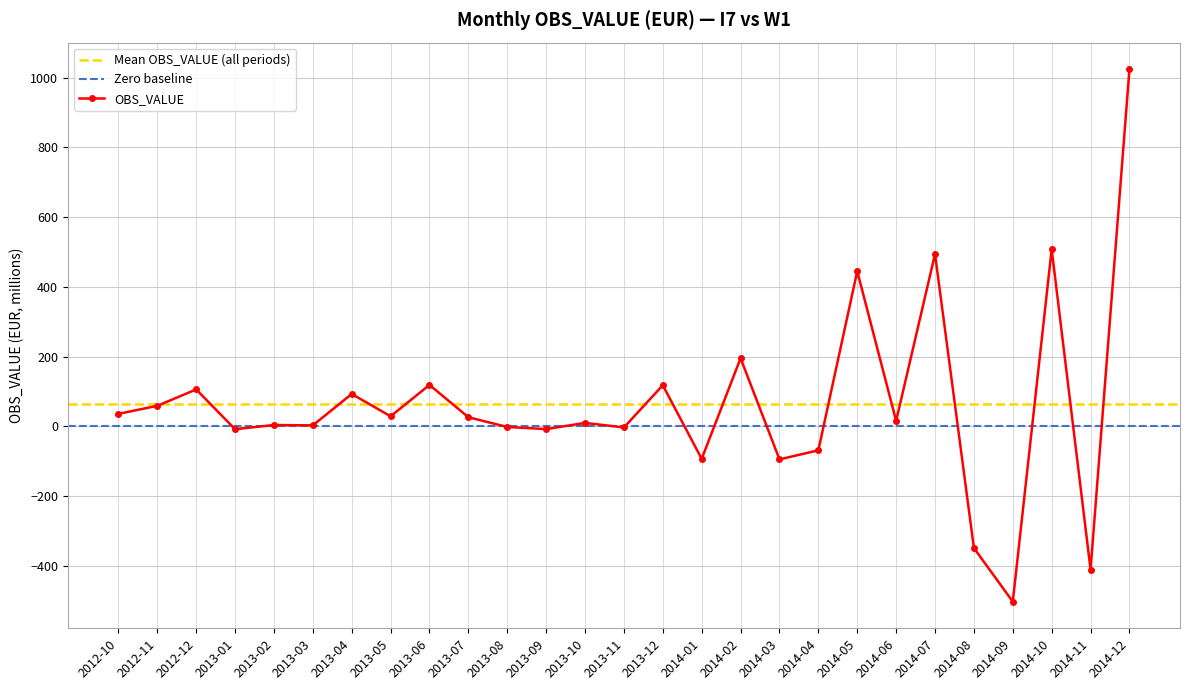

Where is the first local minimum?

2013-01